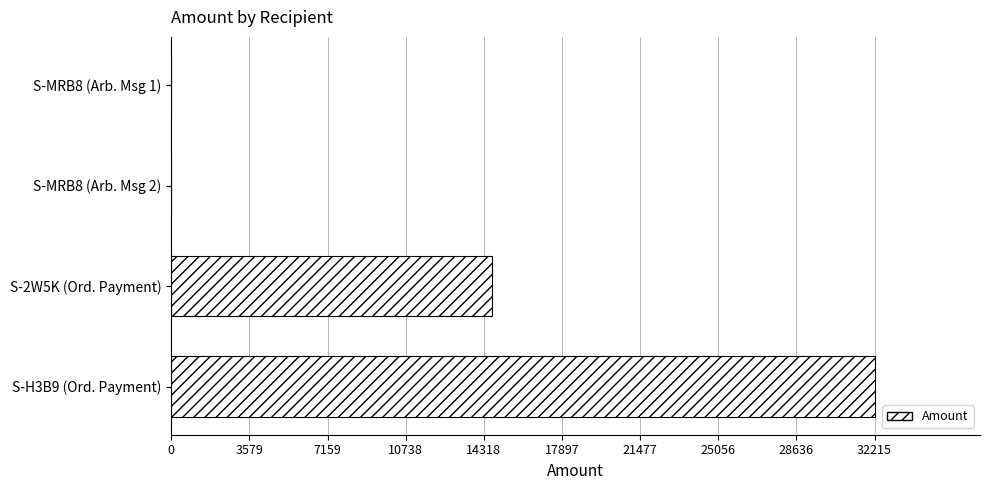

Reading top to bottom, extract all data points from this chart.

S-MRB8 (Arb. Msg 1)=0	S-MRB8 (Arb. Msg 2)=0	S-2W5K (Ord. Payment)=14704	S-H3B9 (Ord. Payment)=32215